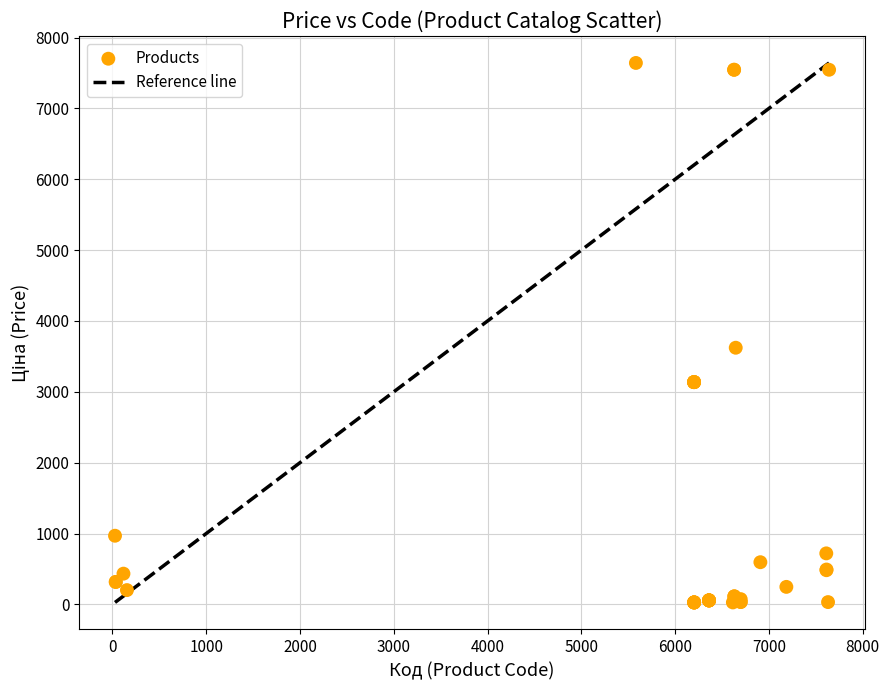

What Y value in the scatter plot is closest to 3834?

3622.2